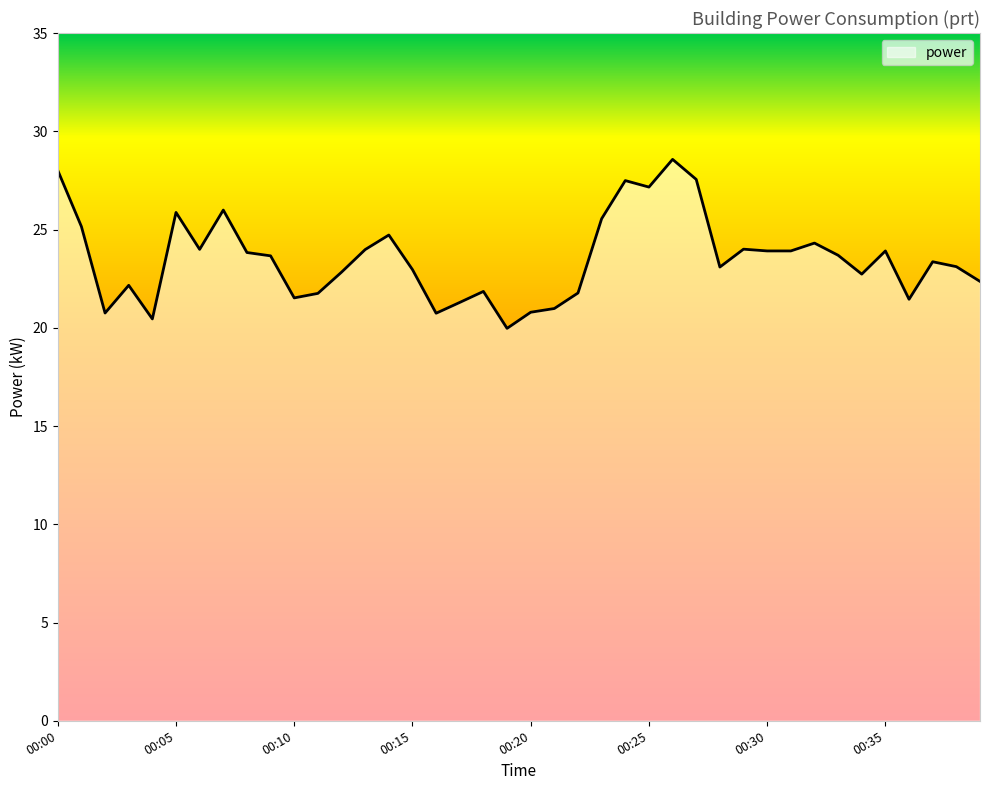

What is the greatest value displayed?

28.6